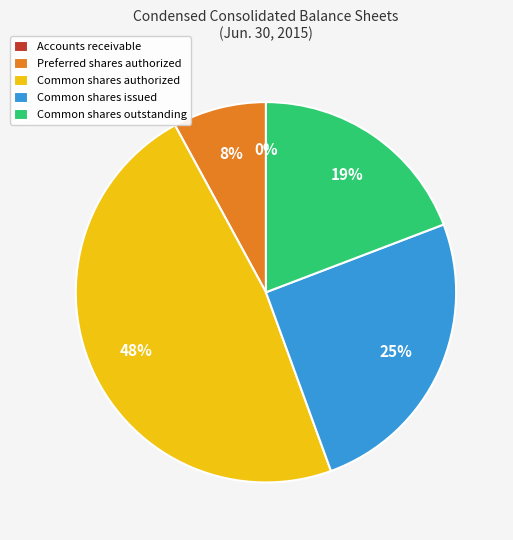

Does Common shares issued account for over 50% of the chart?

No